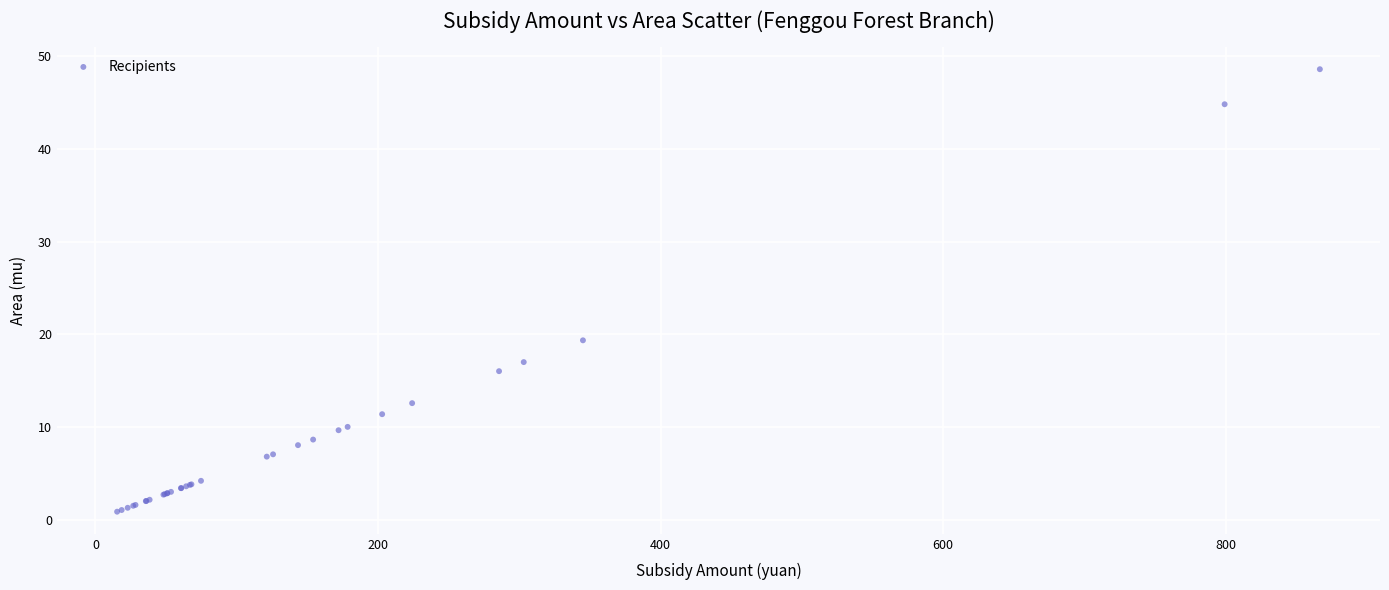

What Y value in the scatter plot is closest to 24?

19.4